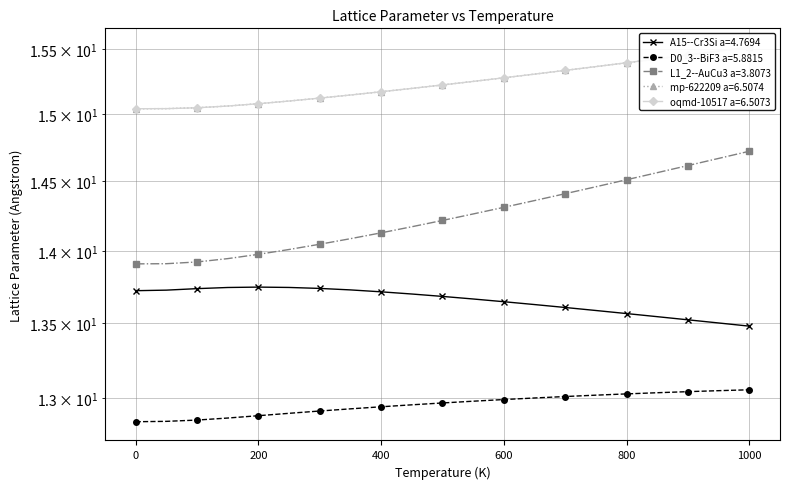

The value of L1_2--AuCu3 a=3.8073 at 450.0 is 14.2. True or false?

True